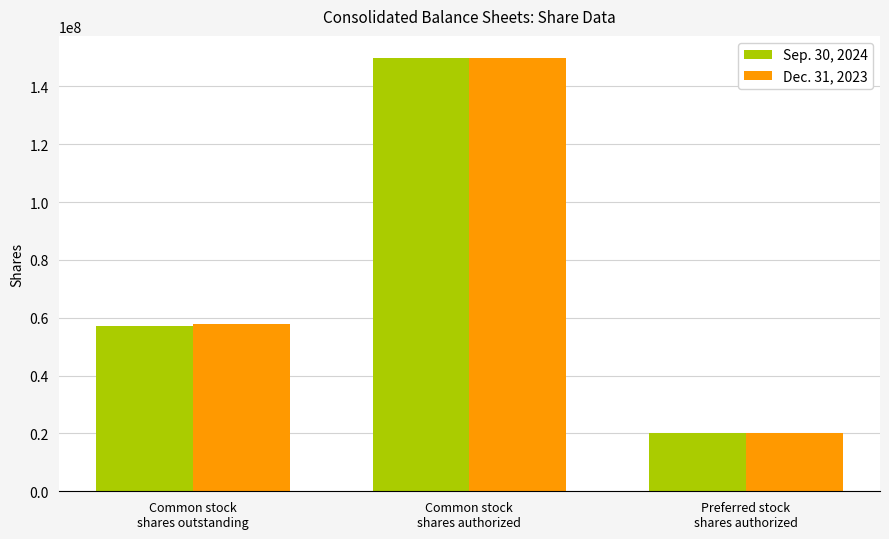

The Sep. 30, 2024 series shows 150000000 at Common stock
shares authorized. True or false?

True